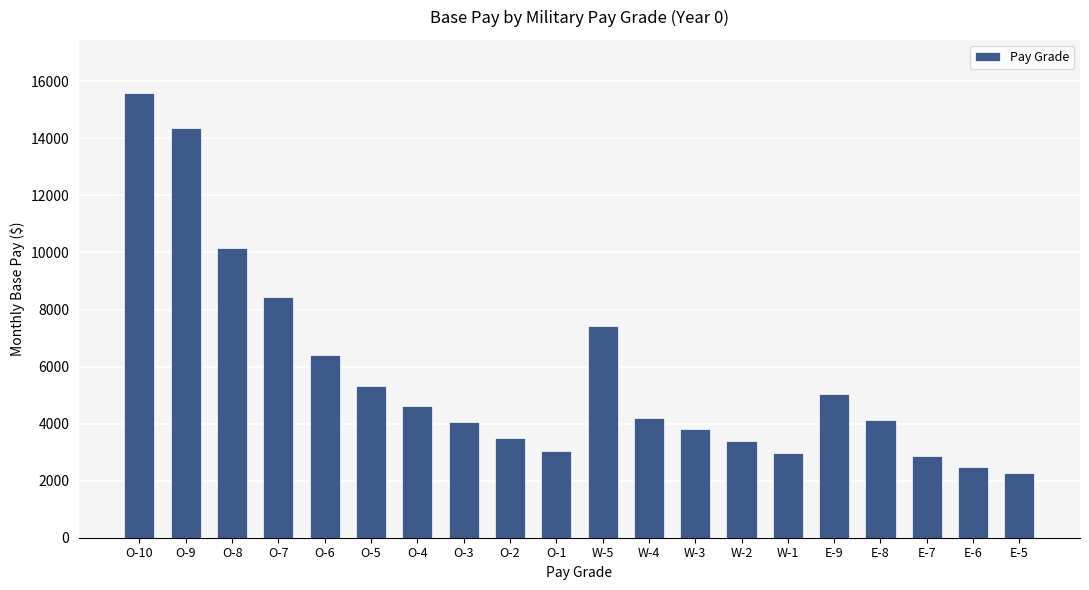

Approximately how many times larger is the value at O-9 compared to E-6?

5.8